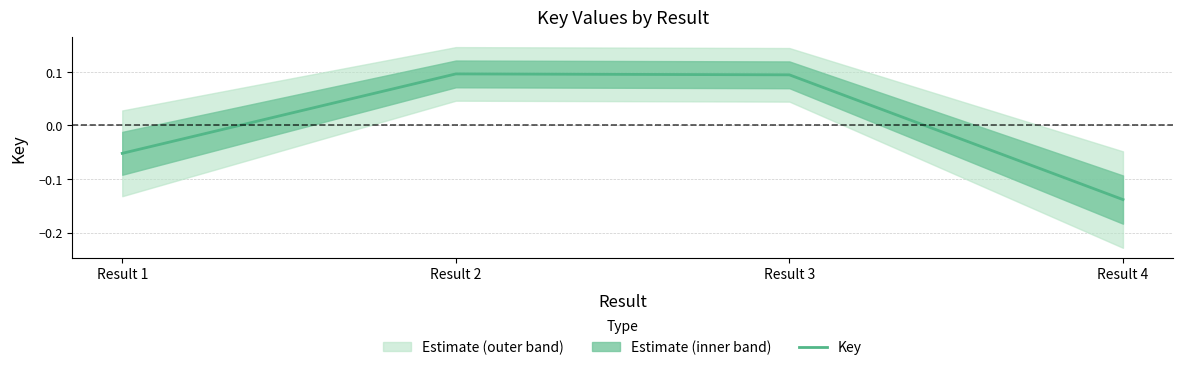

List the labels in order of value, largest first.

Result 2, Result 3, Result 1, Result 4